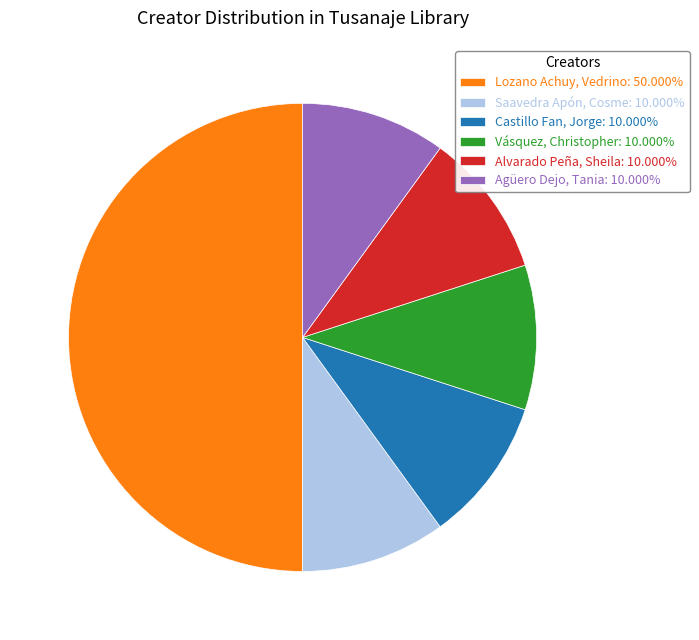

Is Vásquez, Christopher: 10.000% the majority of the pie?

No